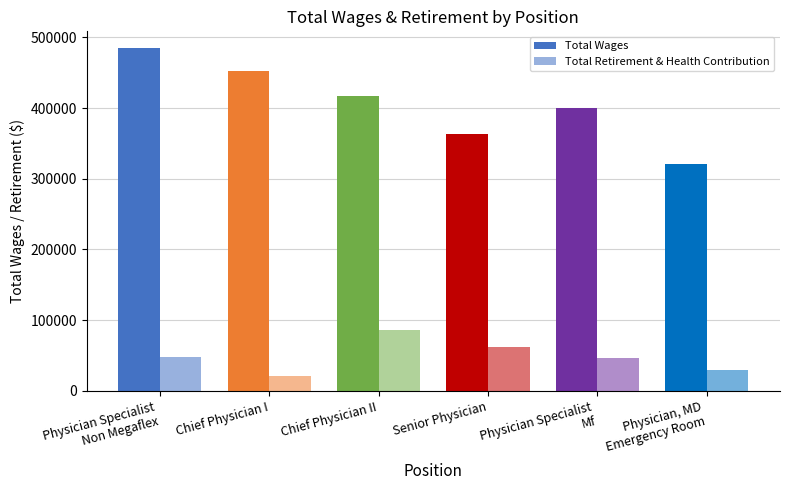

Reading right to left, transcribe all the data shown in this chart.

Total Wages: Physician, MD
Emergency Room=321265.0	Physician Specialist
Mf=399913.0	Senior Physician=363643.0	Chief Physician II=417097.6	Chief Physician I=452627.6	Physician Specialist
Non Megaflex=484328.0
Total Retirement & Health Contribution: Physician, MD
Emergency Room=29902.0	Physician Specialist
Mf=47025.0	Senior Physician=61652.0	Chief Physician II=86105.0	Chief Physician I=20990.0	Physician Specialist
Non Megaflex=48188.0